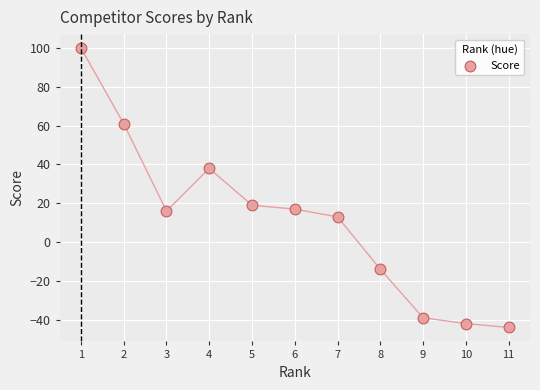

What is the range of Y values (max minus min)?

144